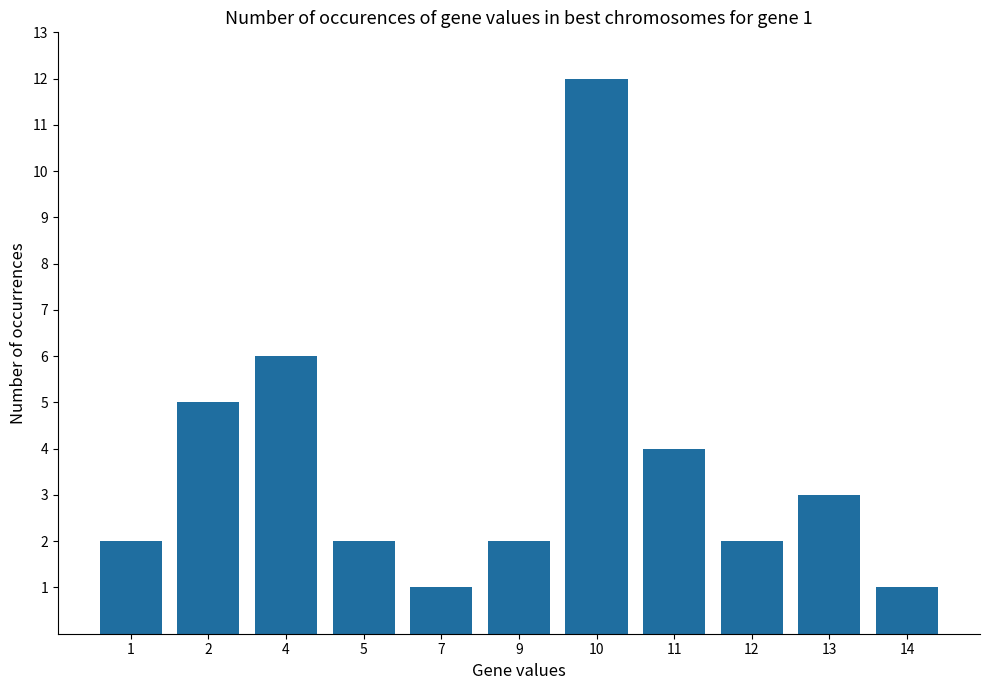

What is the difference between the values at 1 and 14?

1